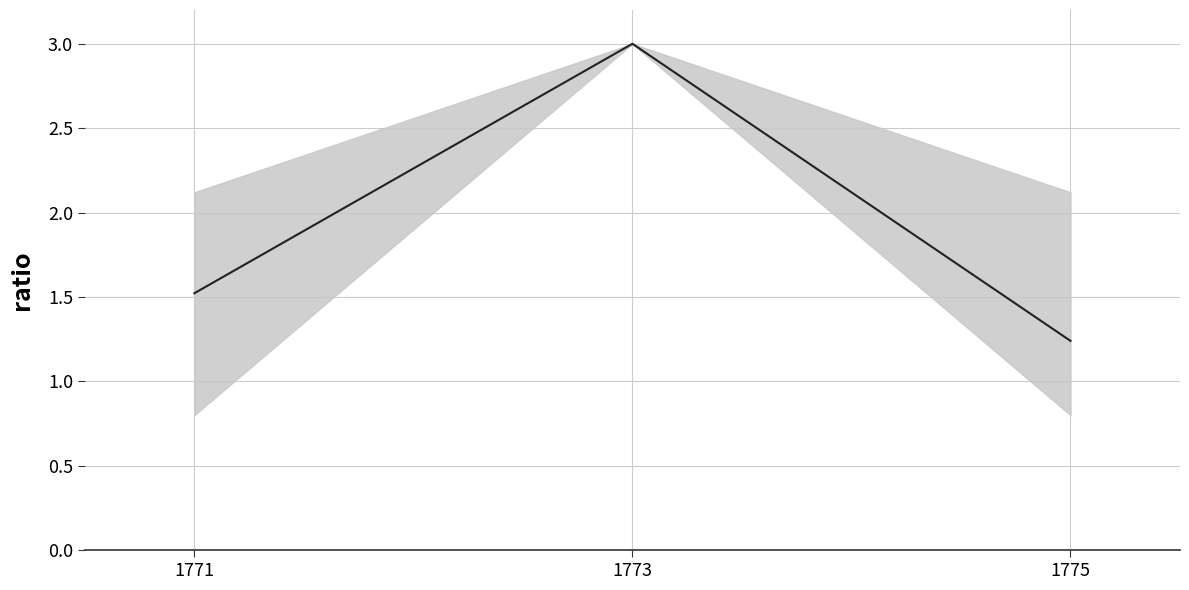

Between 1775 and 1773, which is larger?

1773